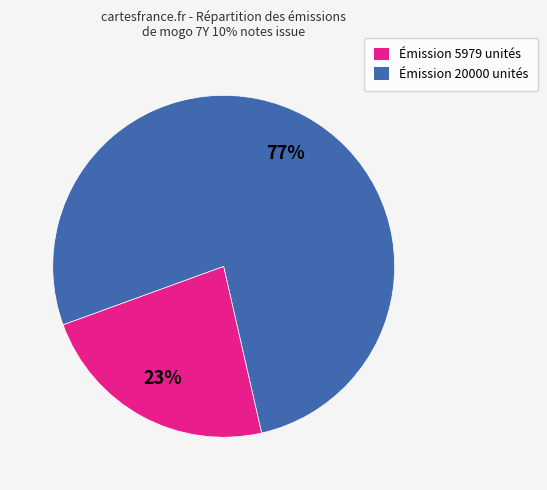

To the nearest percent, what is the average slice percentage?

50%